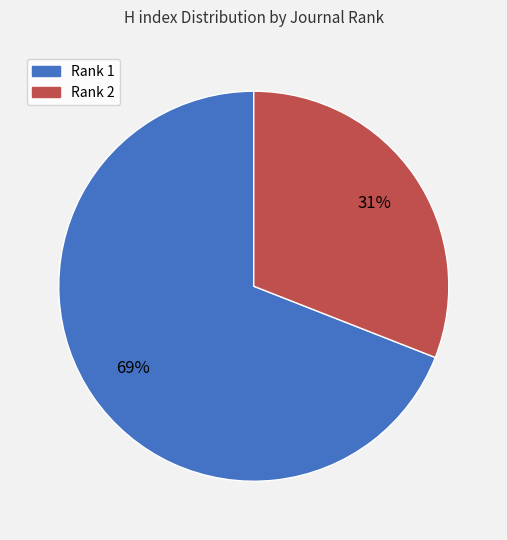

Is there any slice that represents more than half of the pie?

Yes